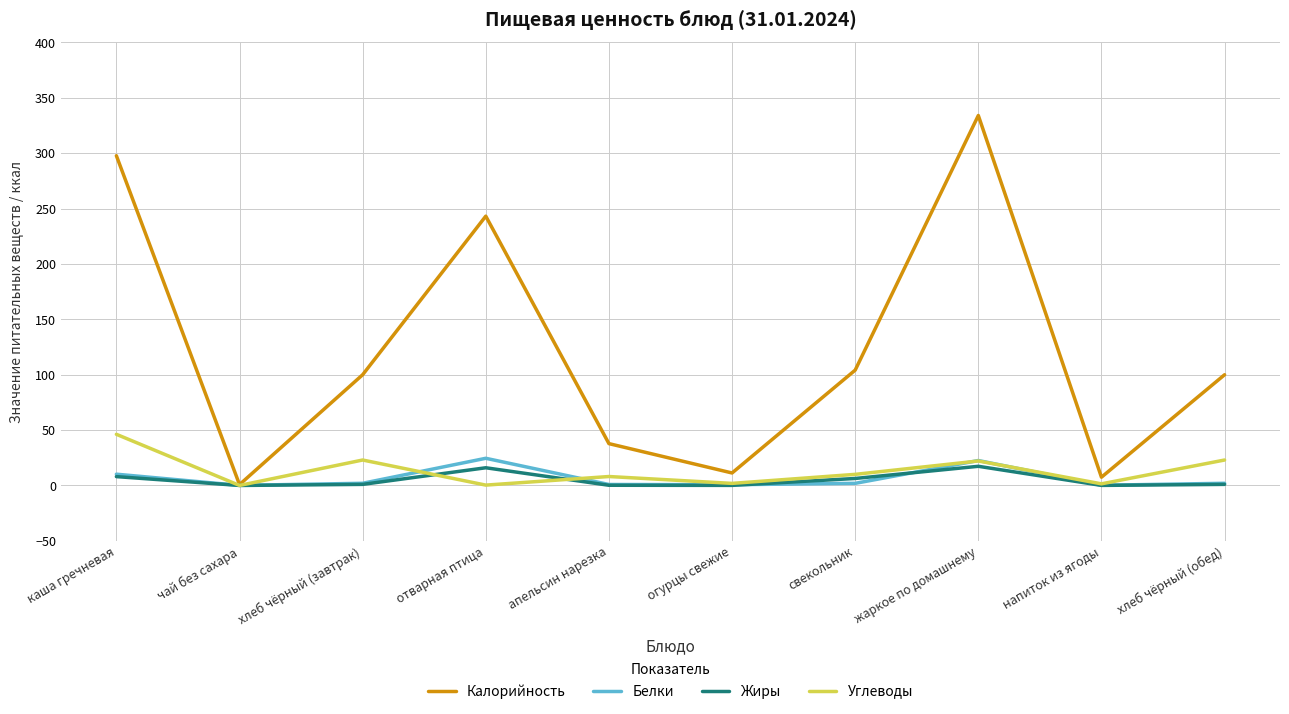

In Белки, how many points are lower than both neighbors (excluding endpoints)?

3